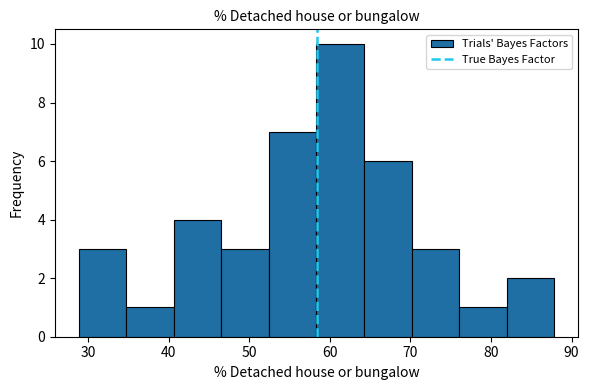

How tall is the bar that spans 29 to 35 on the x-axis? Neither the bar edges nor the heights are printed on the chart, so give them approximately, as read against the axes.

3